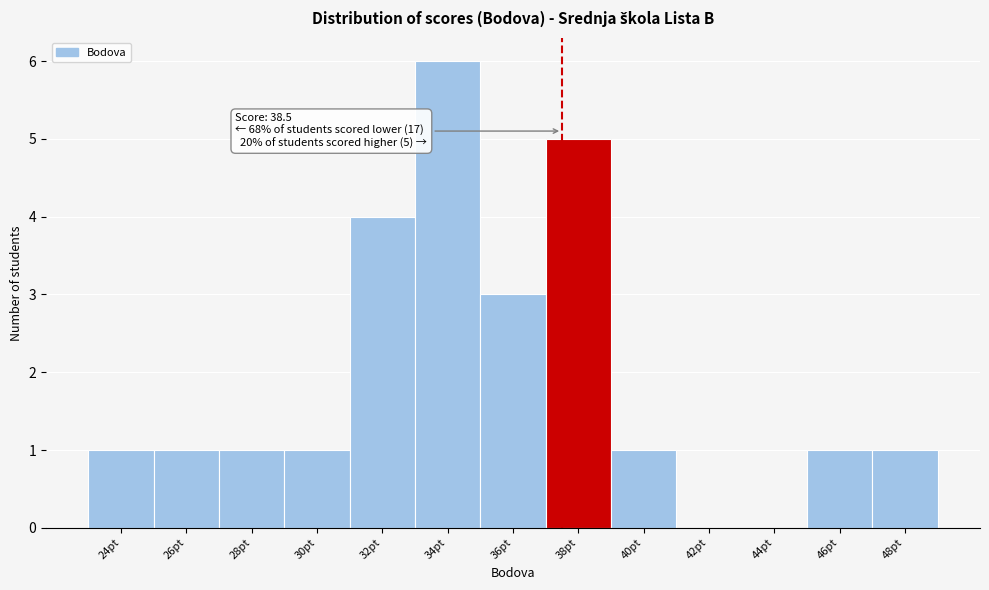

Reading left to right, extract all data points from this chart.

24pt=1	26pt=1	28pt=1	30pt=1	32pt=4	34pt=6	36pt=3	38pt=5	40pt=1	42pt=0	44pt=0	46pt=1	48pt=1